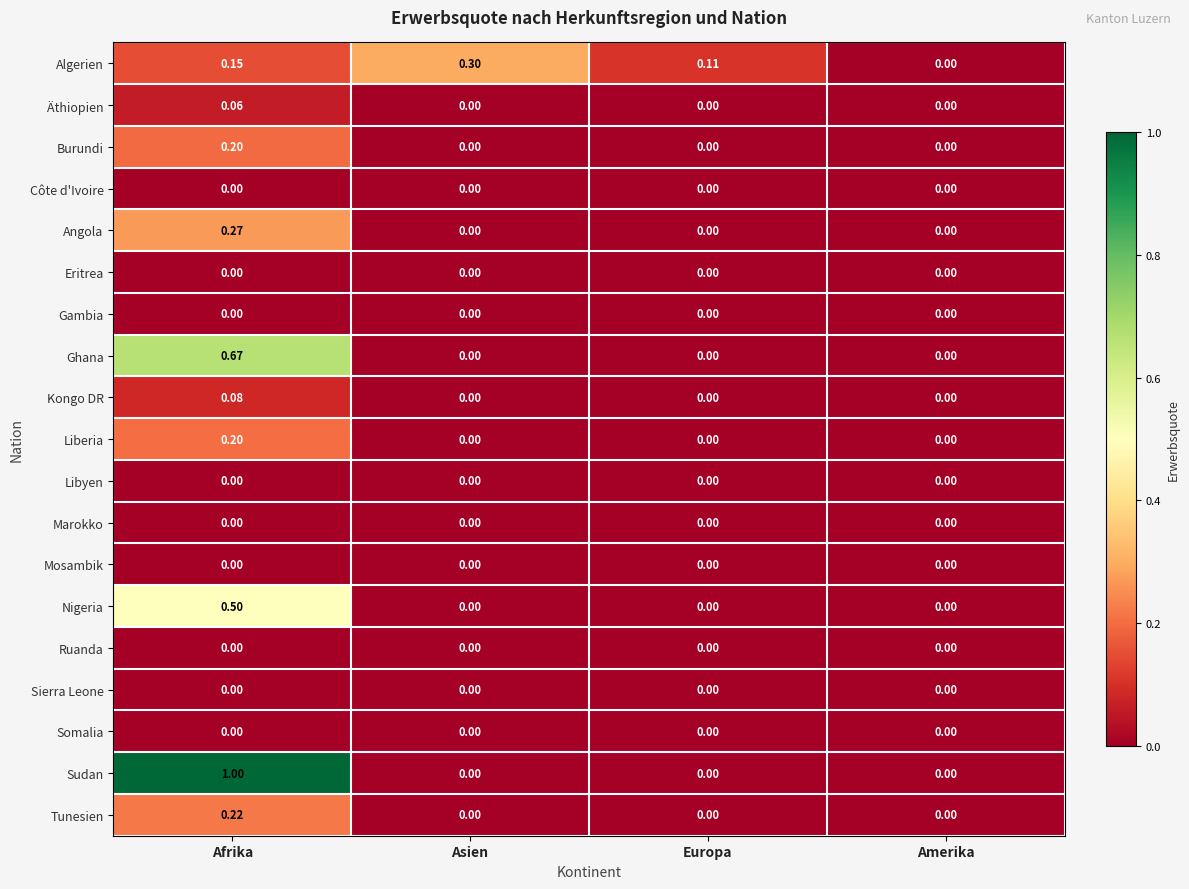

At which category does the chart reach its peak across all series?

Afrika